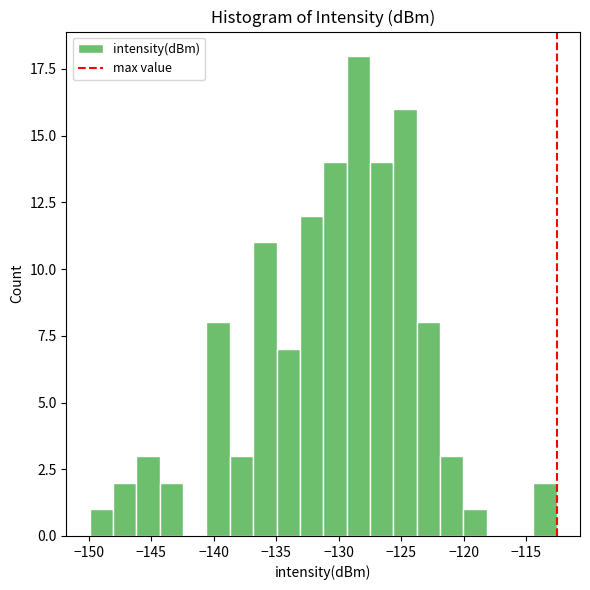

Read against the x-axis, roughly where is the centre of the tallest bar?

-128.5